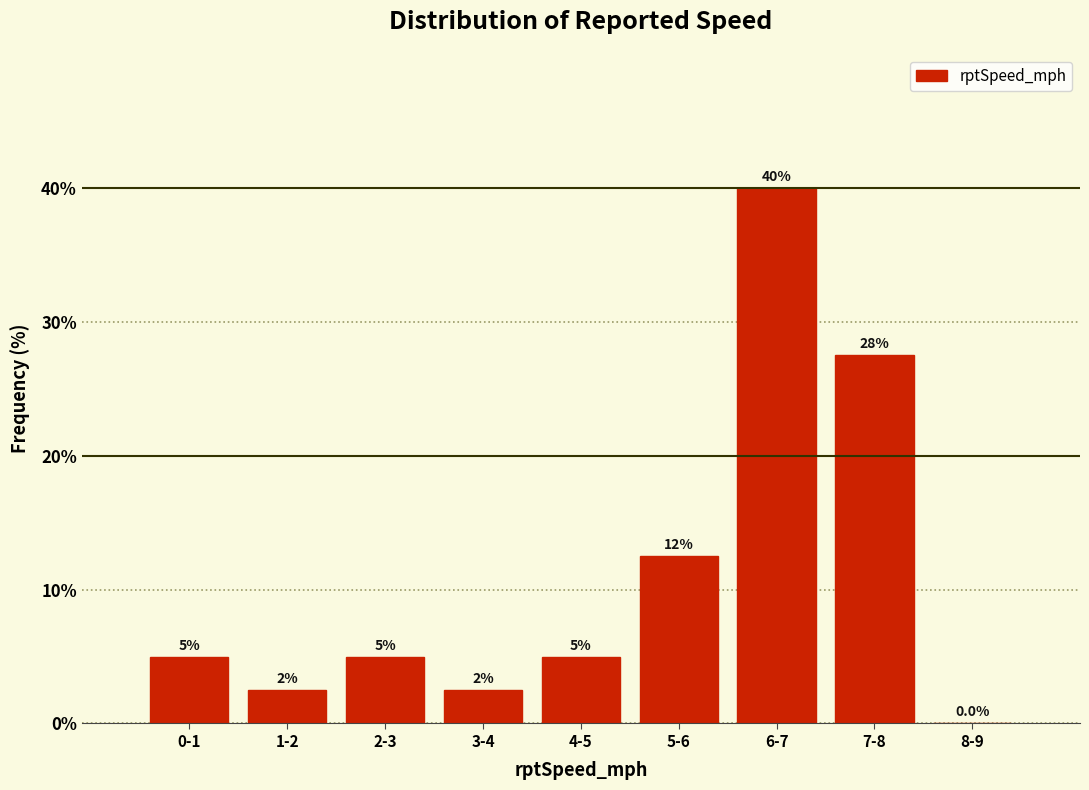

Reading right to left, list all the values displayed in this chart.

8-9=0.0	7-8=27.5	6-7=40.0	5-6=12.5	4-5=5.0	3-4=2.5	2-3=5.0	1-2=2.5	0-1=5.0